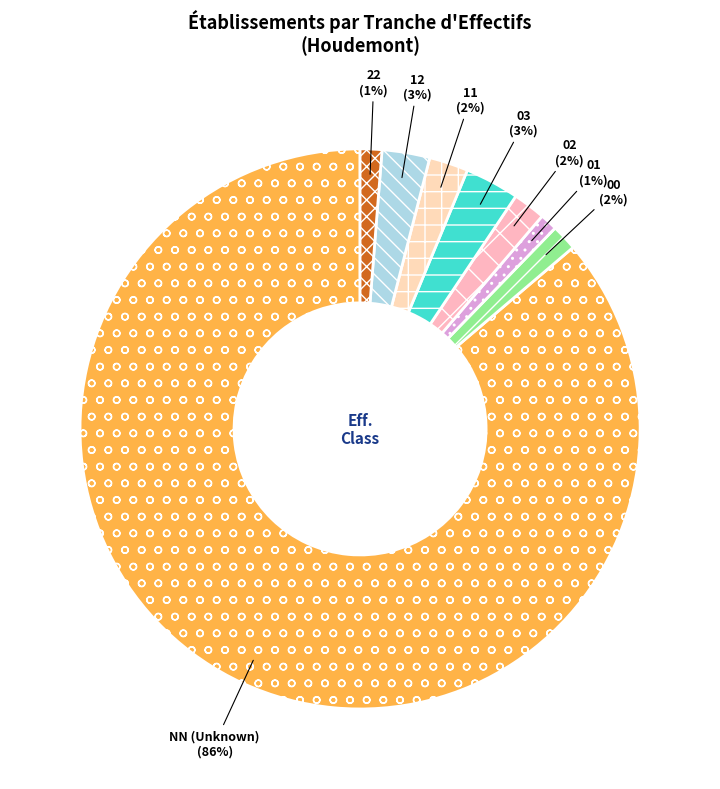

The 11 slice represents 2% of the pie. True or false?

True